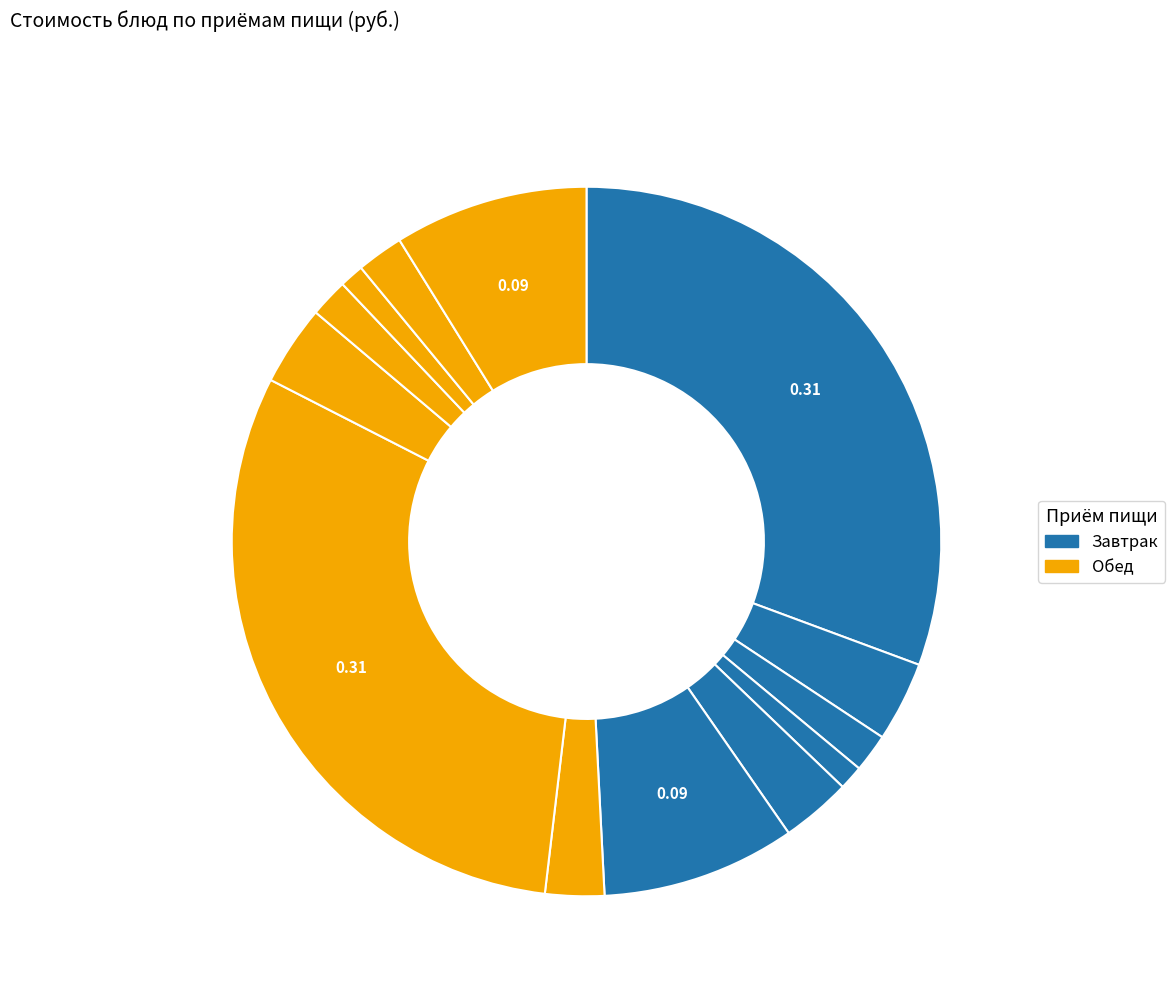

How many segments does this pie chart have?

13